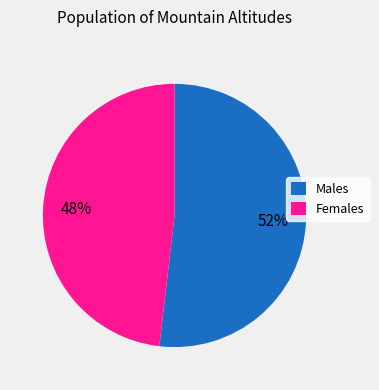

The Males slice represents 52% of the pie. True or false?

True